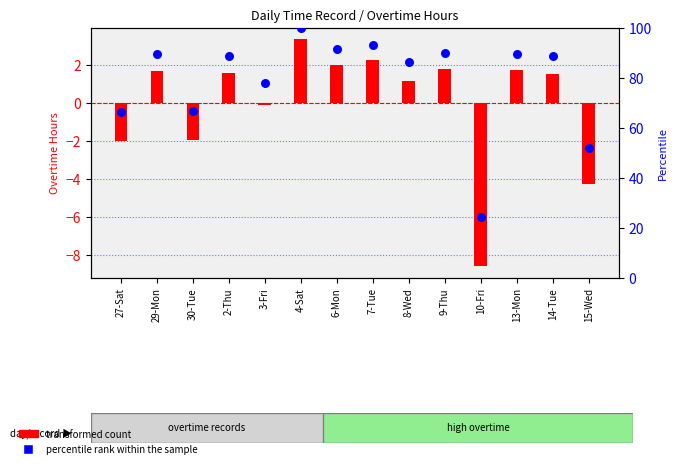

Is the value of percentile rank within the sample at 14-Tue greater than the value of transformed count at 27-Sat?

Yes